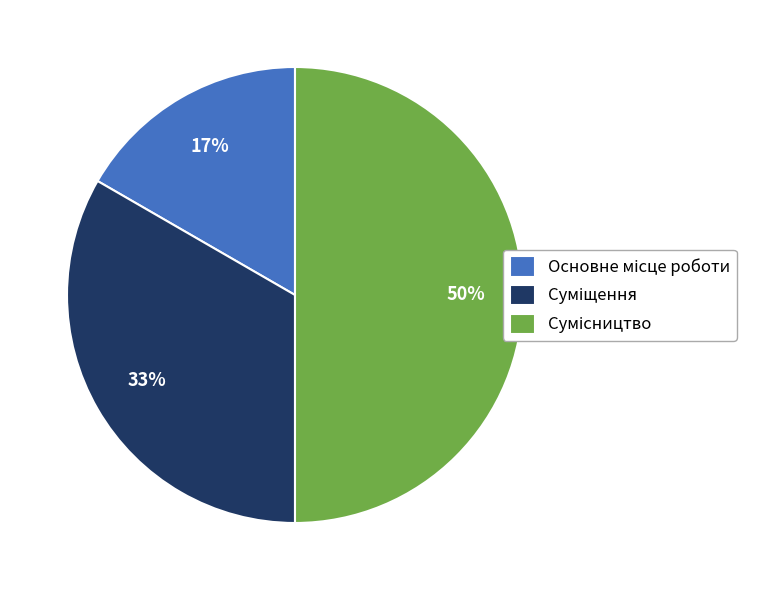

How many segments does this pie chart have?

3